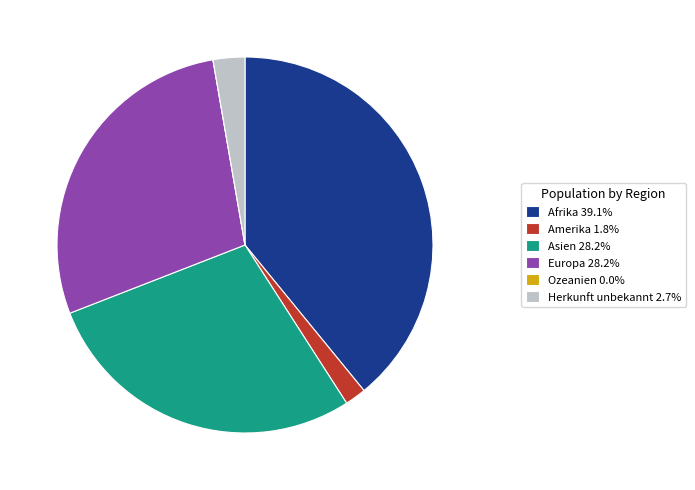

Approximately how many times larger is the value at Afrika 39.1% compared to Asien 28.2%?

1.4